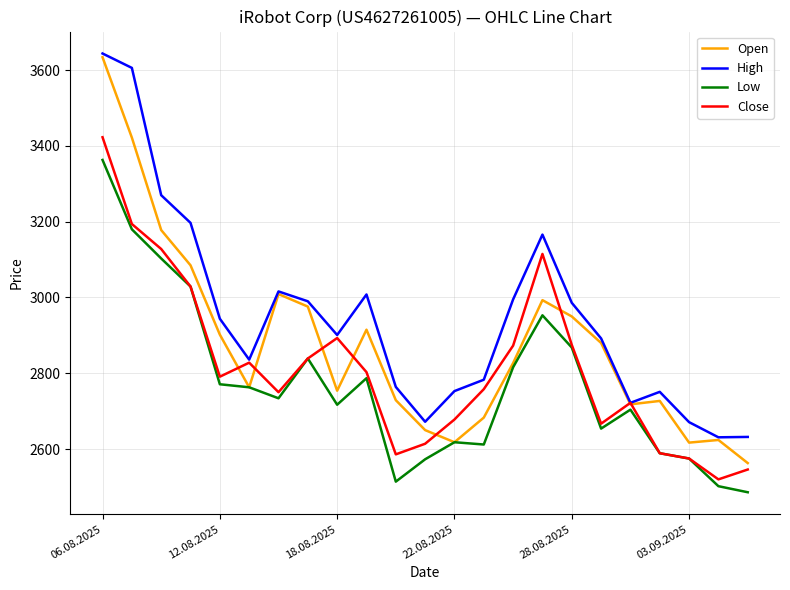

Which series has the widest spread of values?

Open